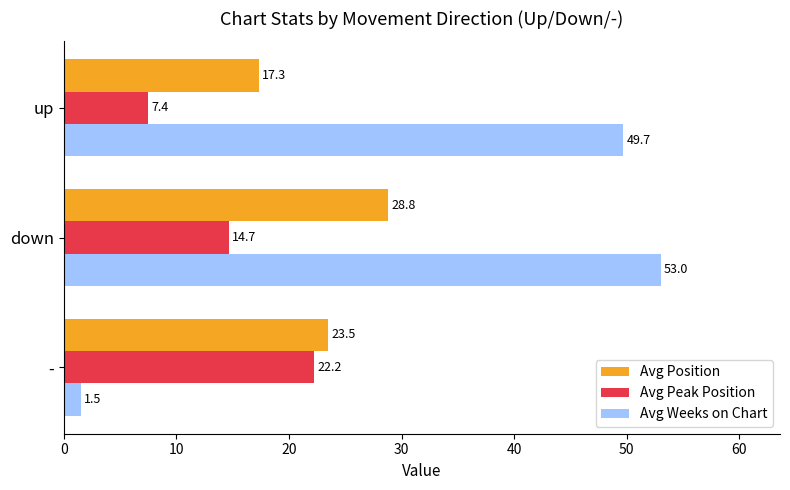

The value of Avg Position at - is 10.4. True or false?

False